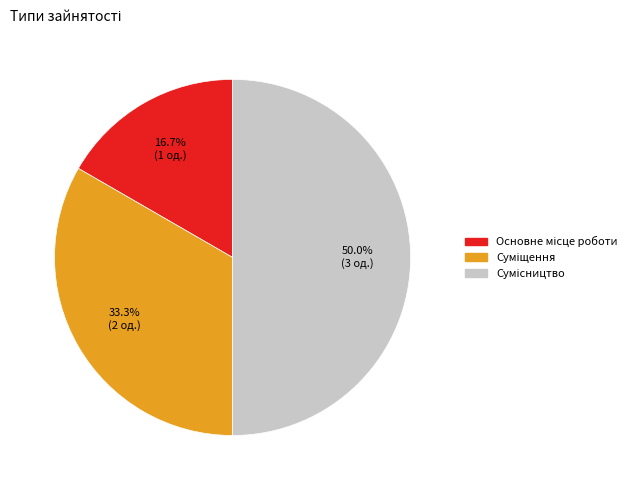

What is the total percentage of Сумісництво and Основне місце роботи?

66.7%